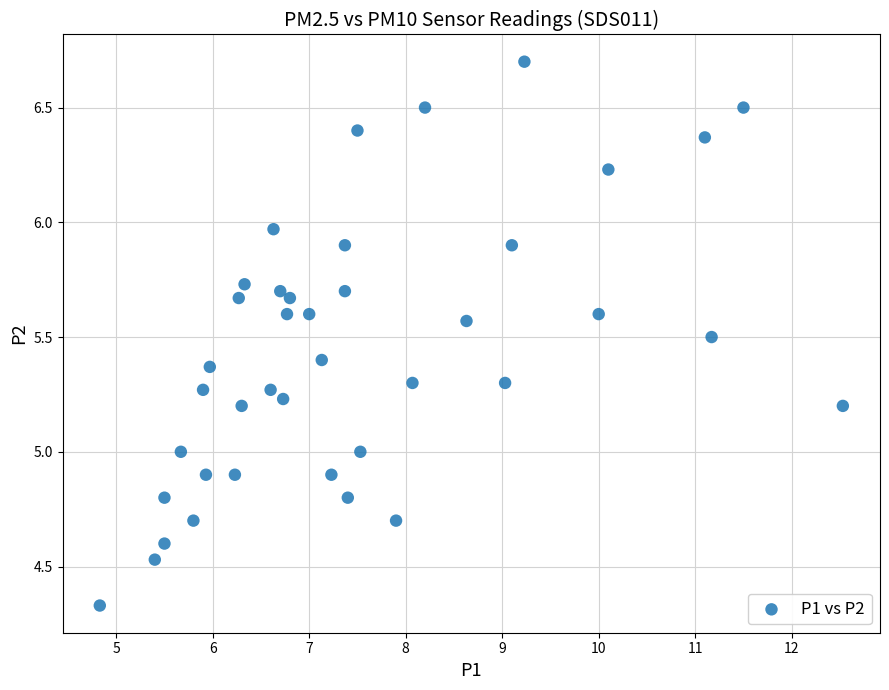

What is the range of Y values (max minus min)?

2.4